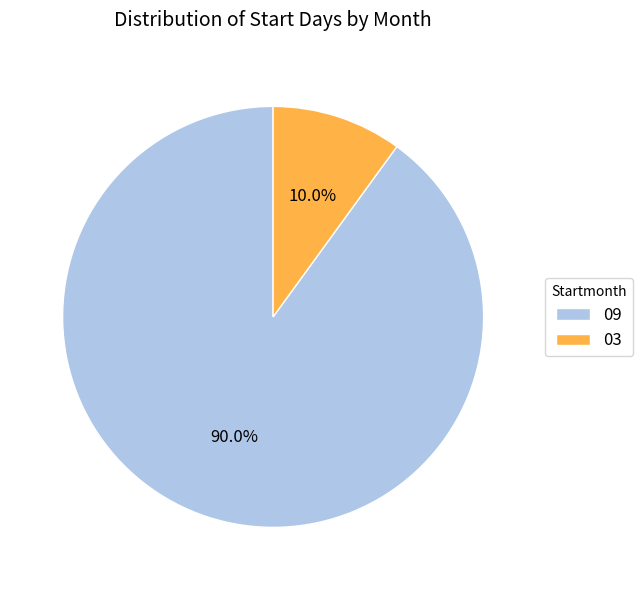

To the nearest percent, what percentage of the pie is 03?

10%